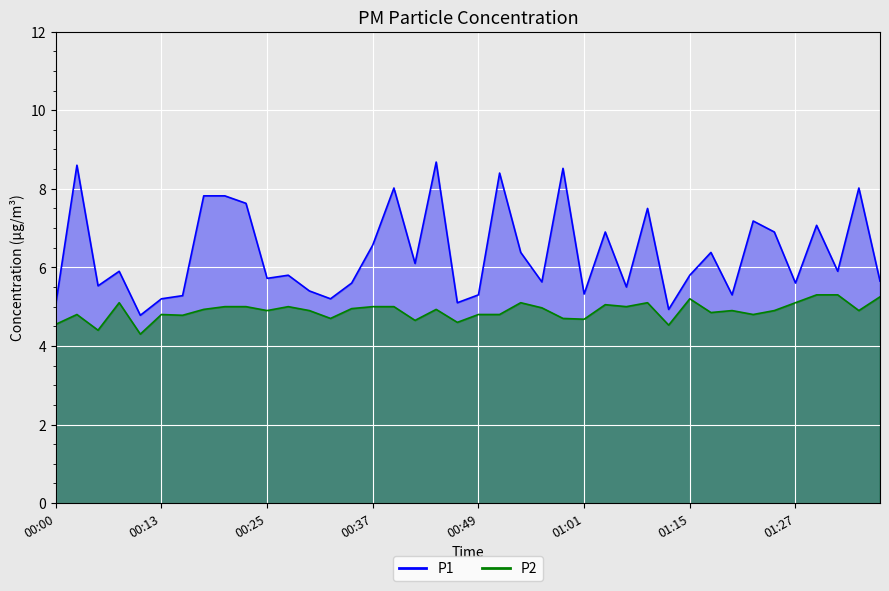

What is the difference between the highest and lowest values at 00:42?

1.4